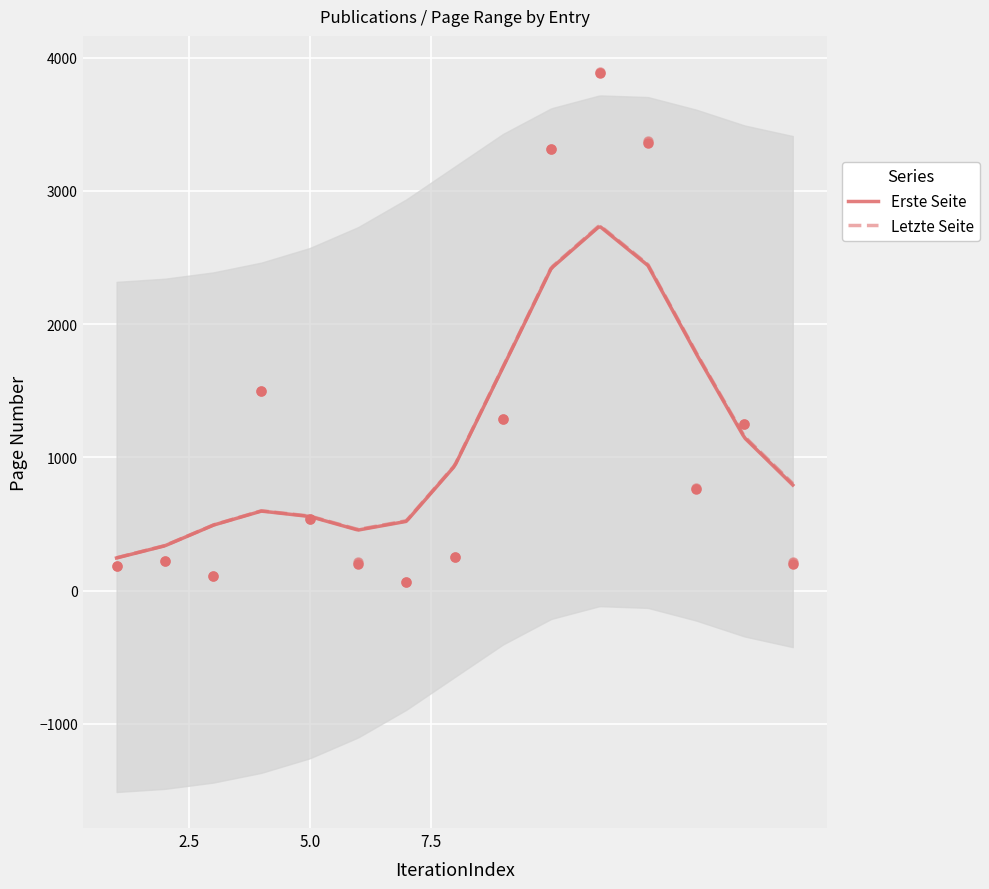

Which series has the widest spread of Y values?

Letzte Seite